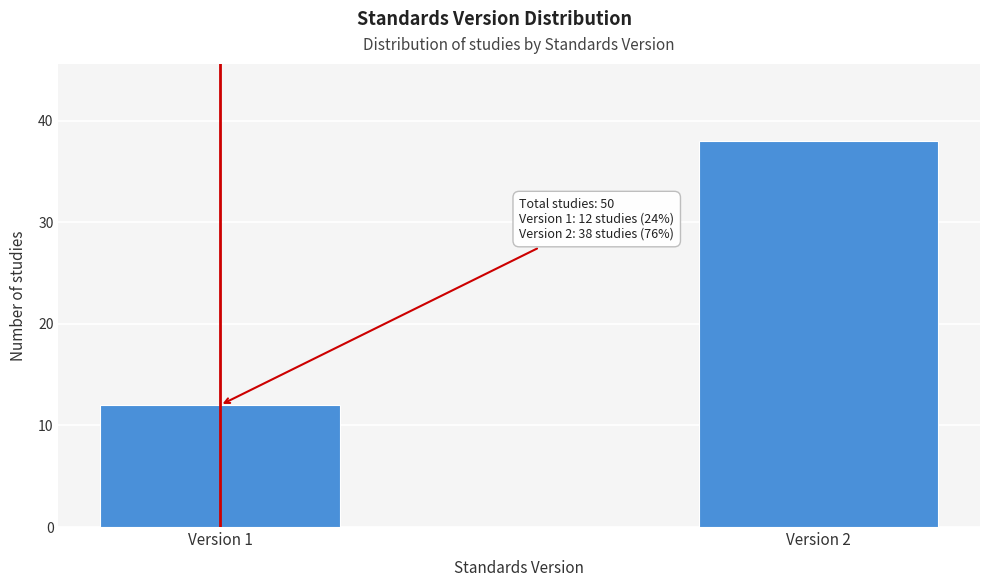

Reading left to right, what are all the values shown in this chart?

Version 1=12	Version 2=38